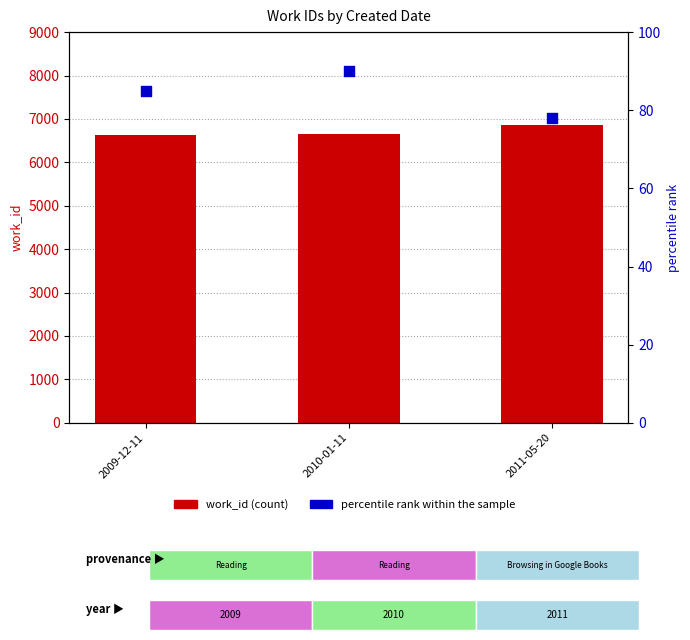

What is the total value across all series at 2011-05-20?

6936